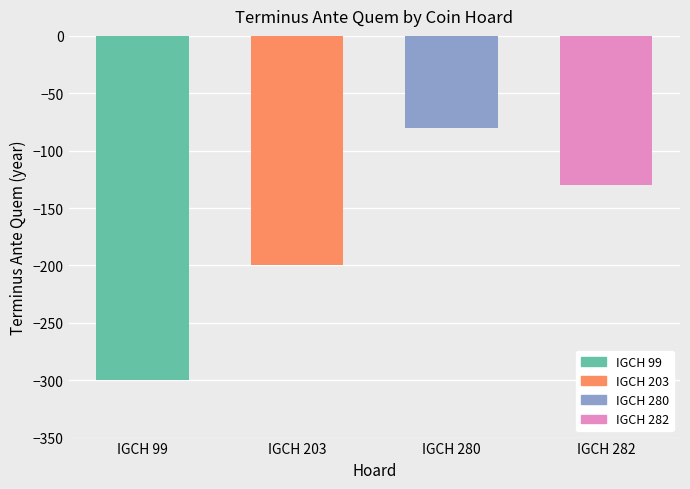

What is the change in value from IGCH 280 to IGCH 282?

-50